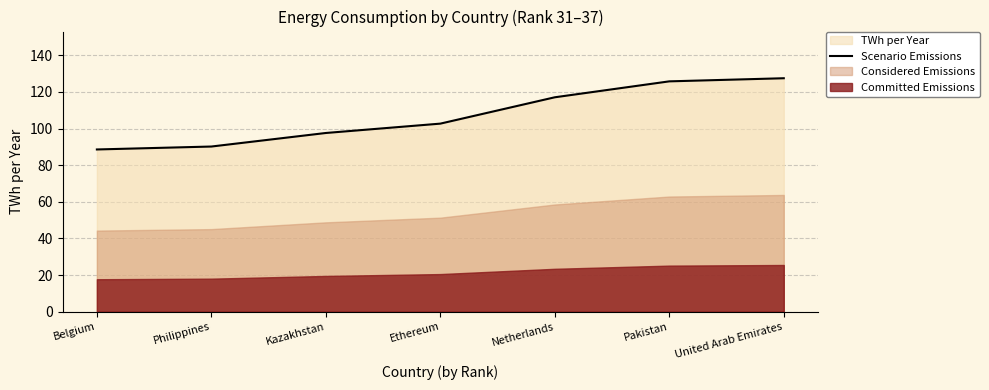

How many data points are less than 102?

3